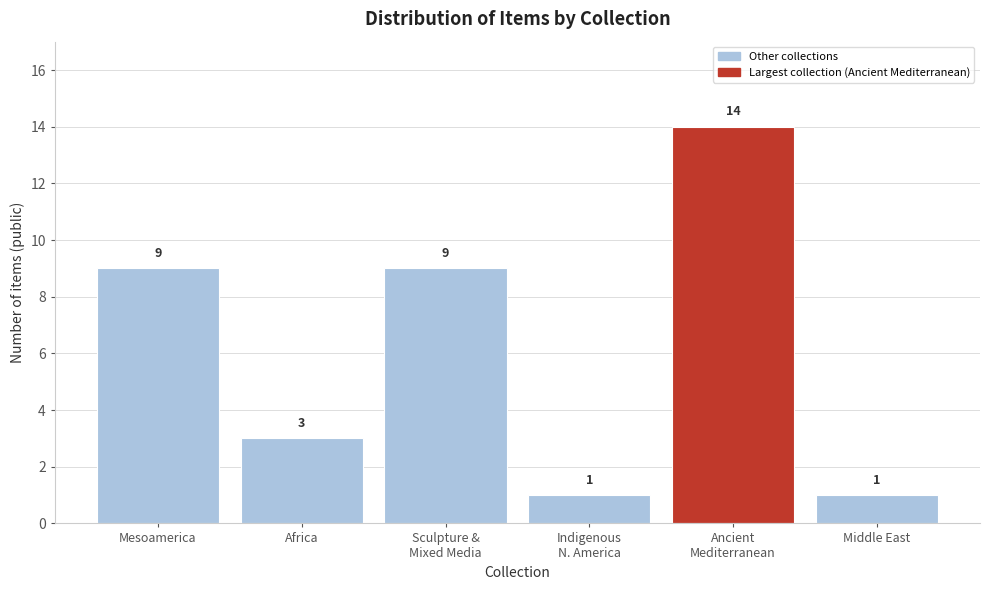

Reading left to right, extract all data points from this chart.

9	3	9	1	14	1